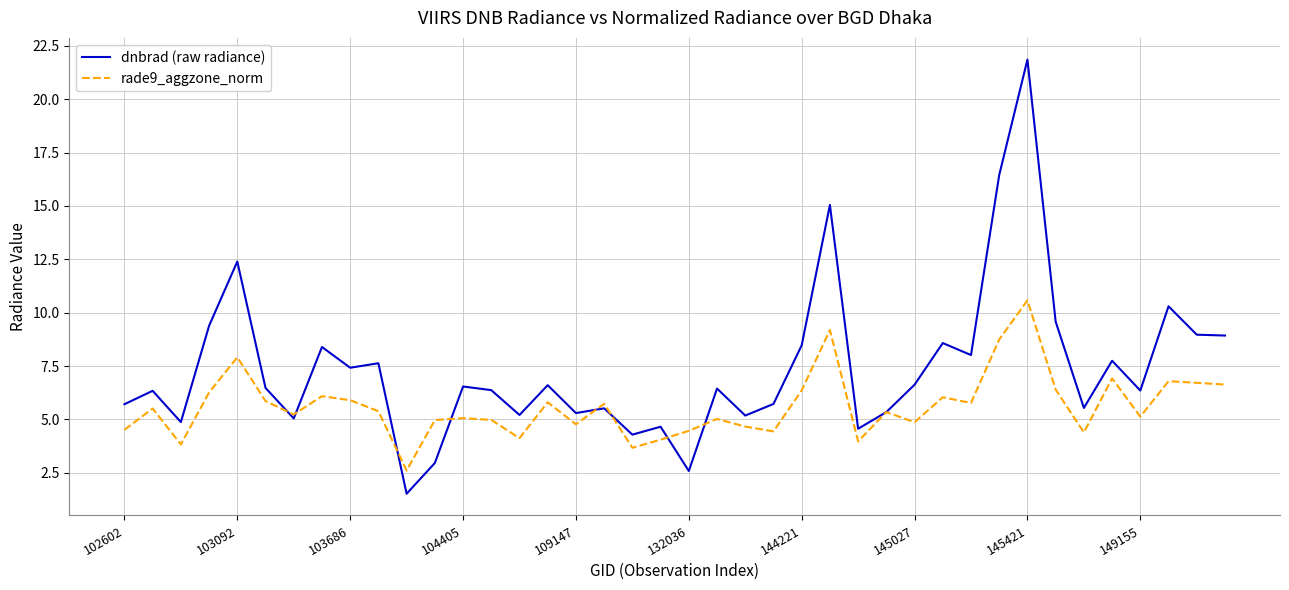

Which series has the largest range (max minus min)?

dnbrad (raw radiance)